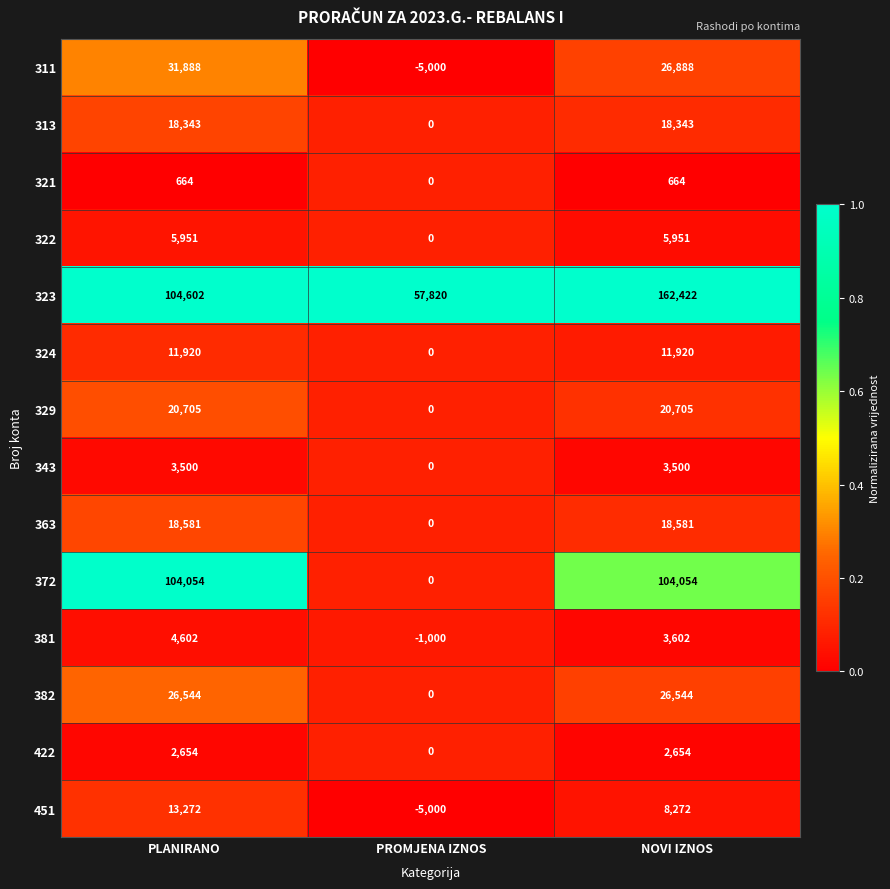

What is the total value across all series at PROMJENA IZNOS?

46820